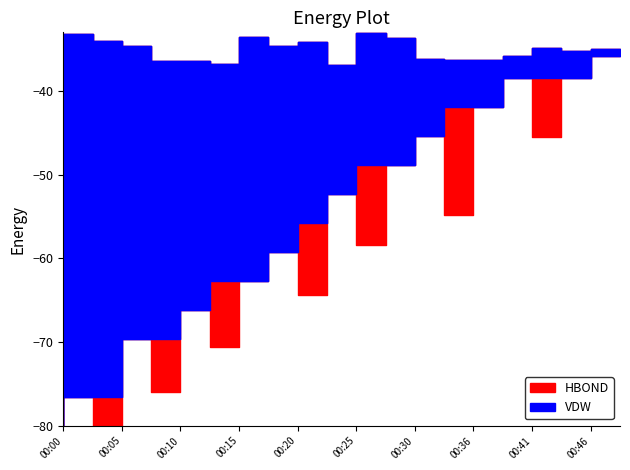

How many series are shown in this chart?

2